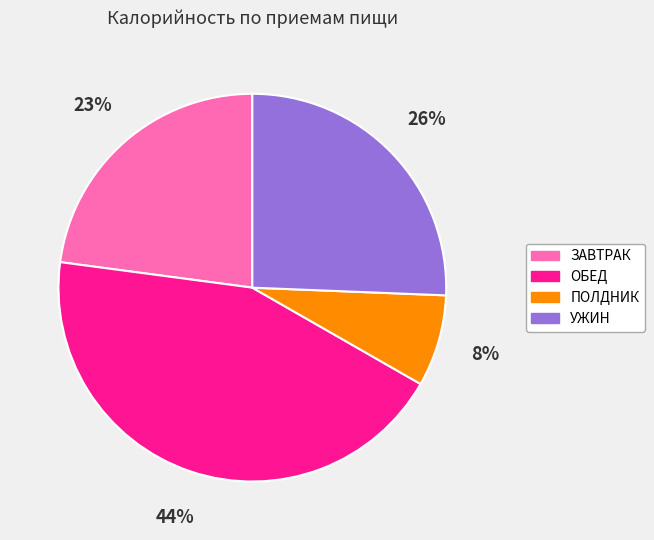

Is there any slice that represents more than half of the pie?

No